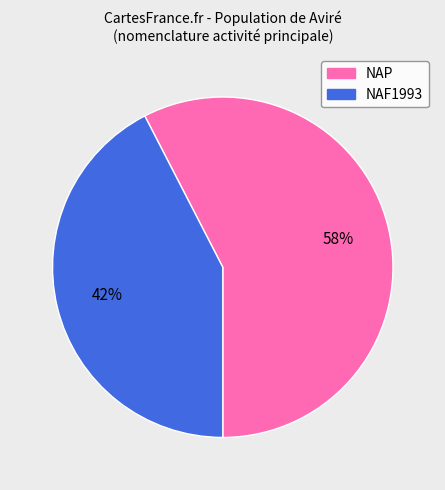

Is it true that NAF1993 is 42% of the pie?

True